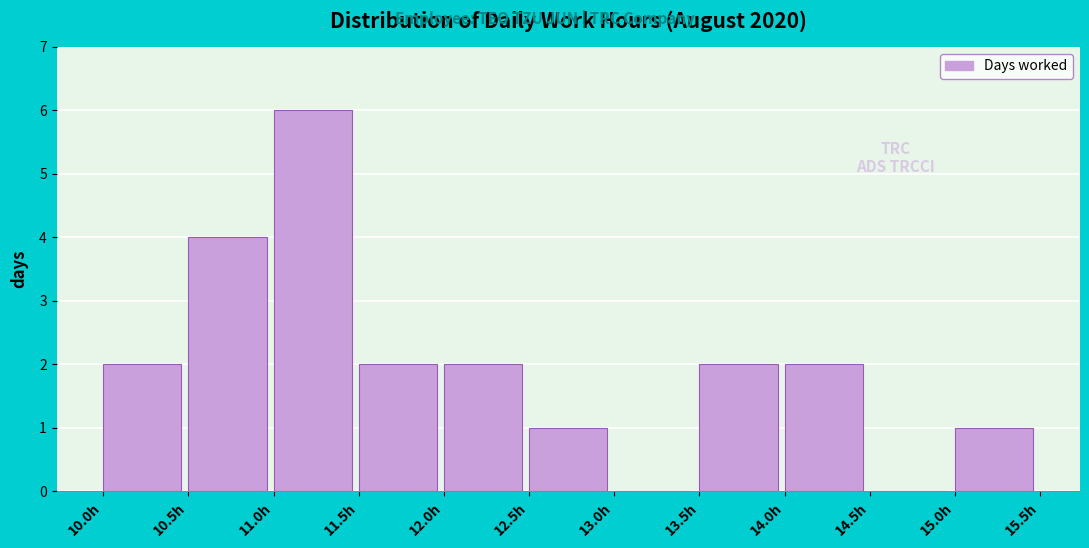

Reading left to right, list every bar in this chart as the range it spans on the x-axis followed by its height. The values are not printed on the chart, so give them approximately, as read against the axis.

10.0 to 10.5: 2
10.5 to 11.0: 4
11.0 to 11.5: 6
11.5 to 12.0: 2
12.0 to 12.5: 2
12.5 to 13.0: 1
13.0 to 13.5: 0
13.5 to 14.0: 2
14.0 to 14.5: 2
14.5 to 15.0: 0
15.0 to 15.5: 1